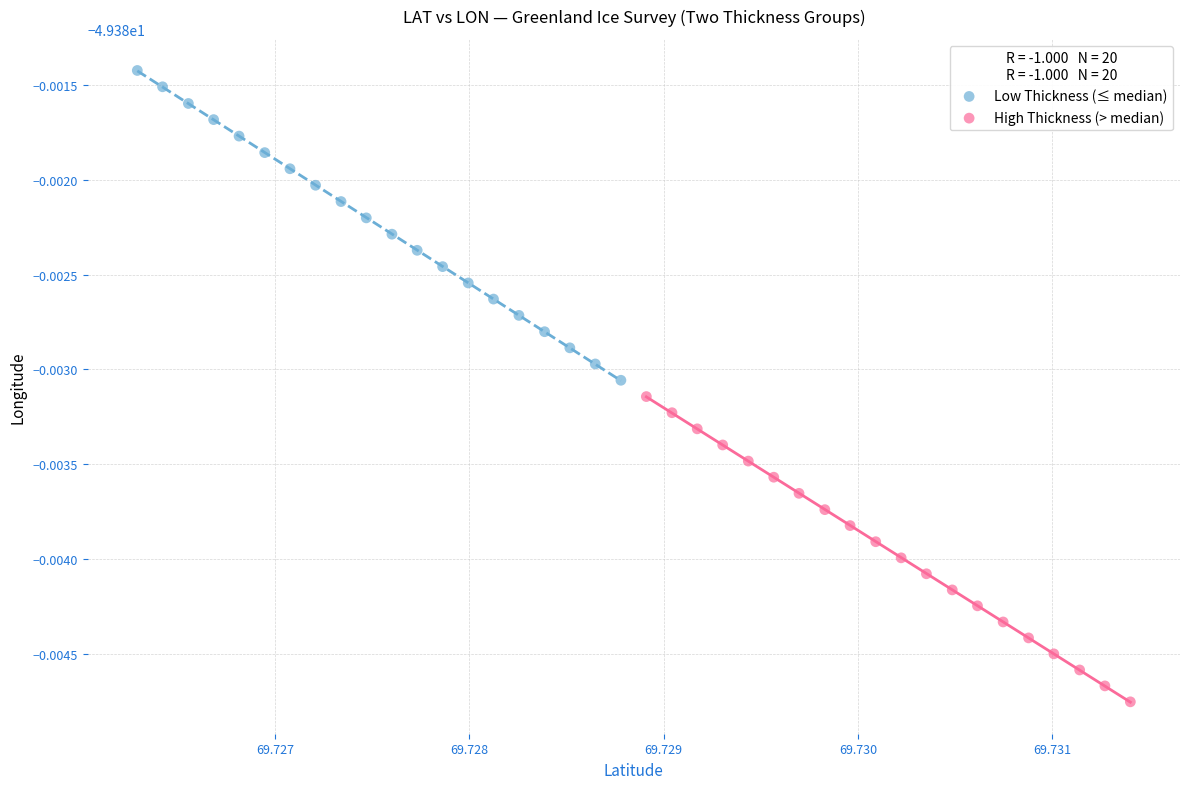

What are all the series names shown in the legend?

Low Thickness (≤ median), High Thickness (> median)